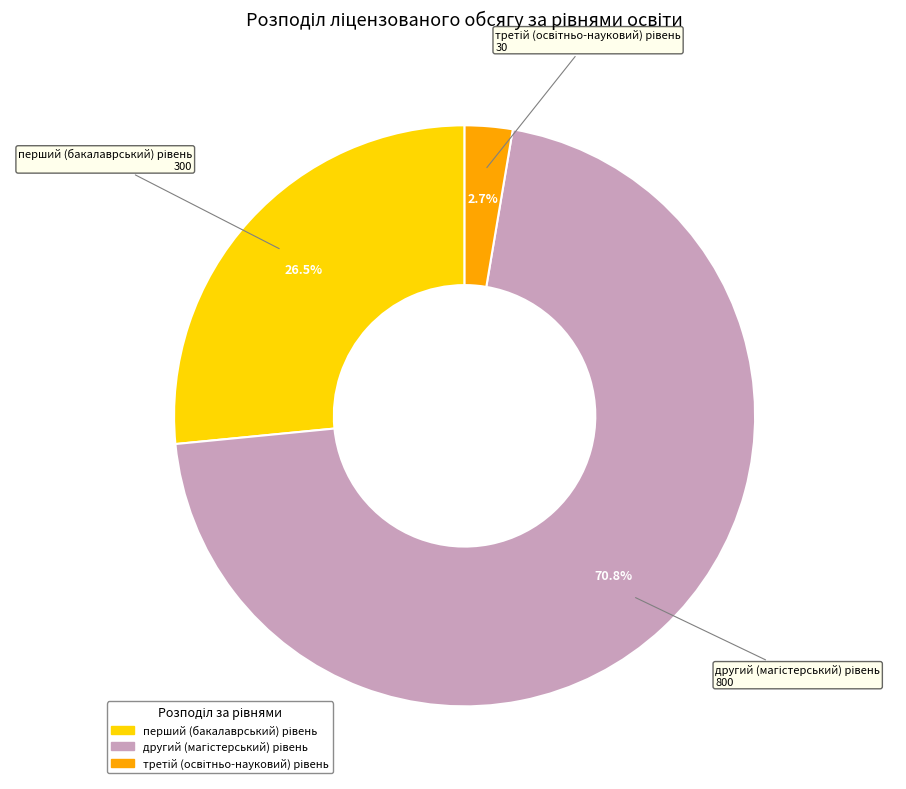

How many segments does this pie chart have?

3